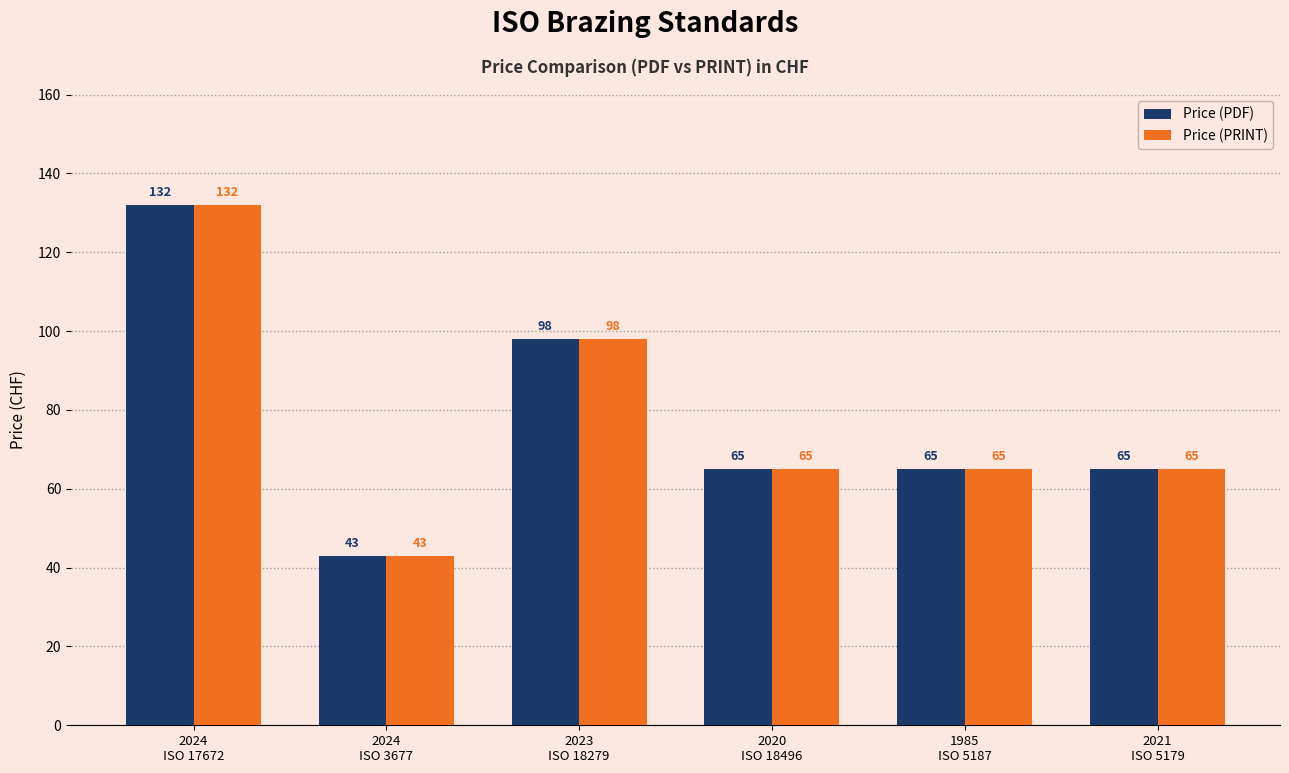

Is it true that Price (PRINT) equals 19 at 2024
ISO 3677?

False